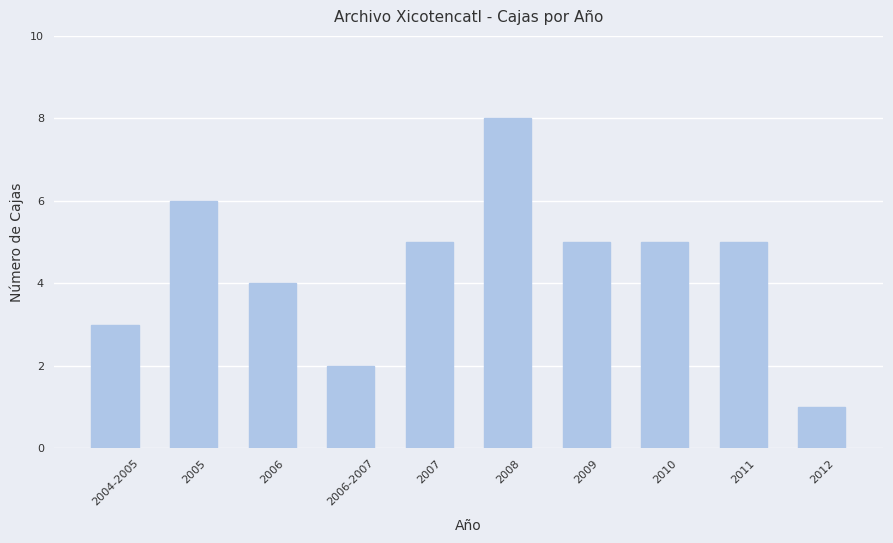

Where does the data first go above 5?

2005